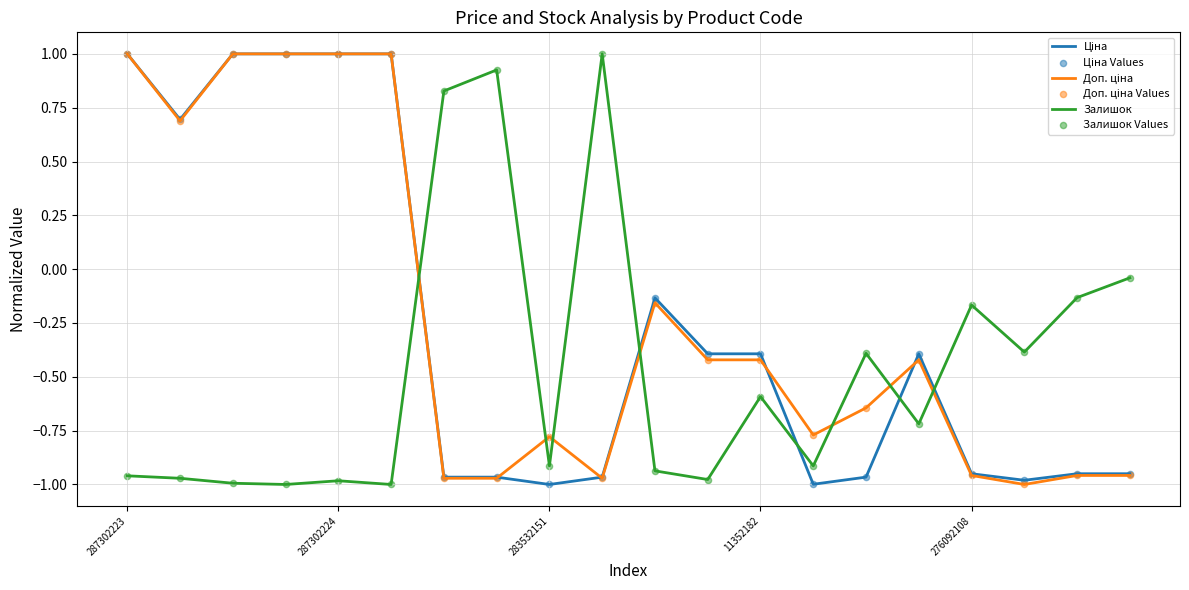

What is the greatest value displayed?

1.0